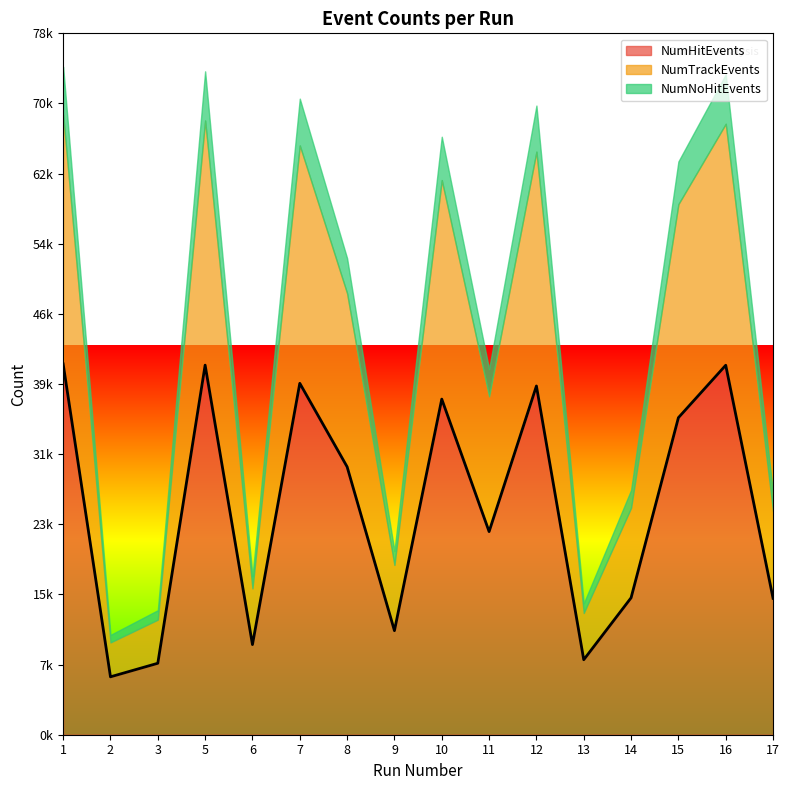

How many lines are shown in the chart?

3